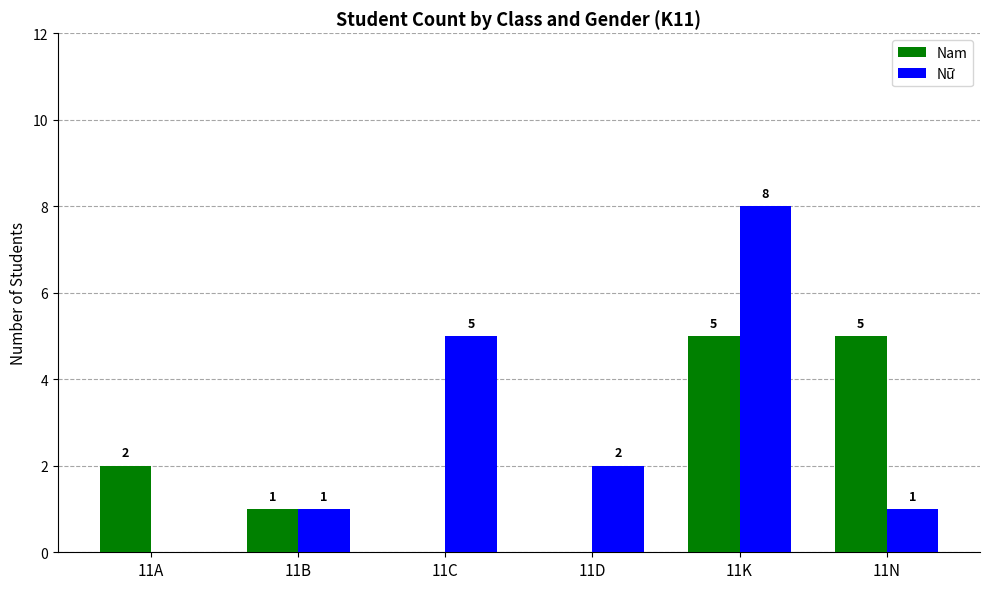

How many positive values does the Nam series have?

4